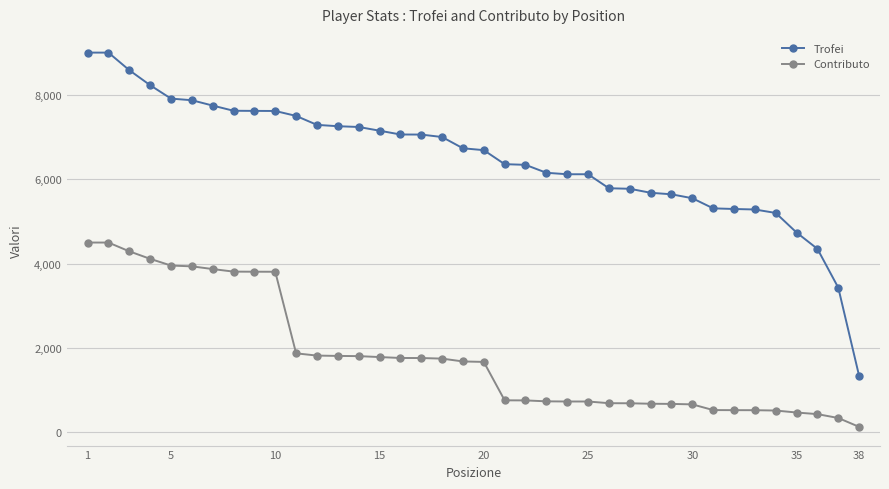

Which series has the largest range (max minus min)?

Trofei